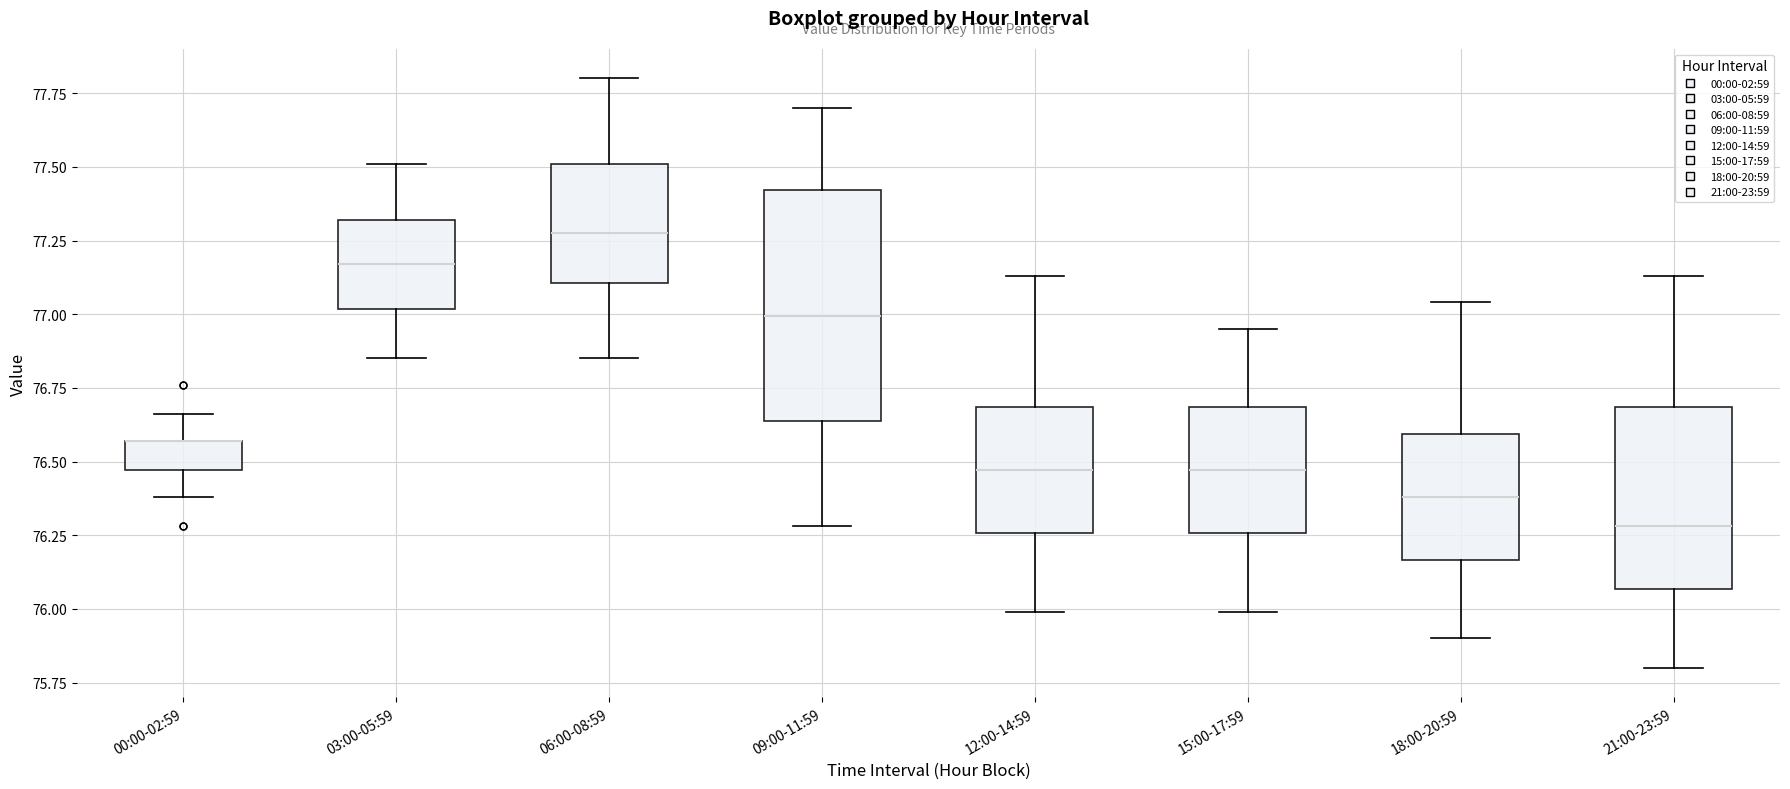

Where is the lower edge of the box for 21:00-23:59 on the y-axis? The values are not printed on the chart, so give them approximately, as read against the axis.

76.05